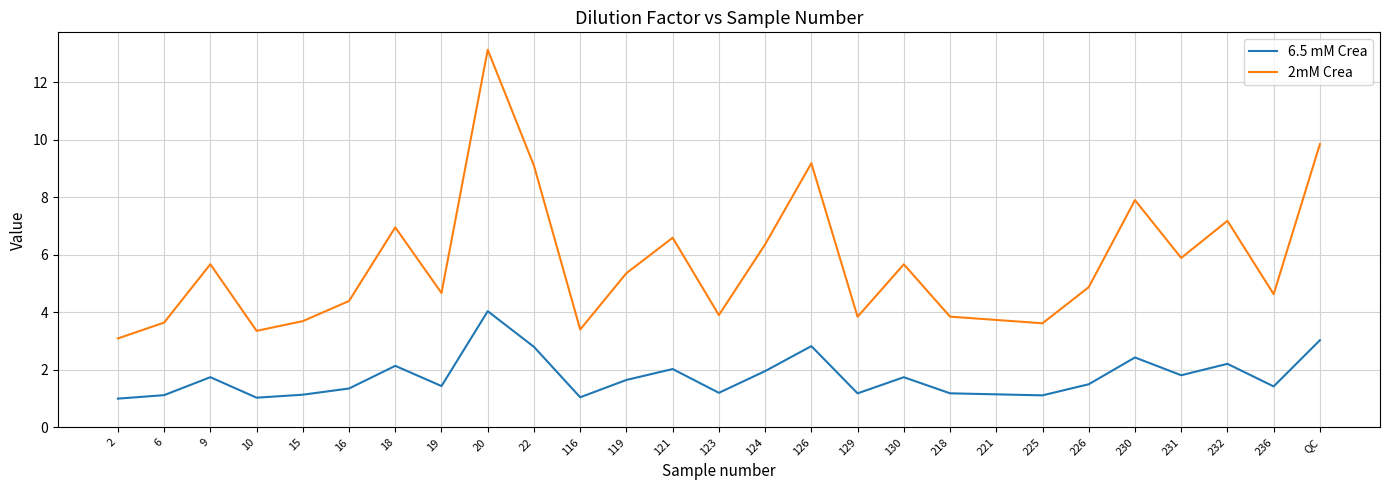

What are all the series names shown in the legend?

6.5 mM Crea, 2mM Crea